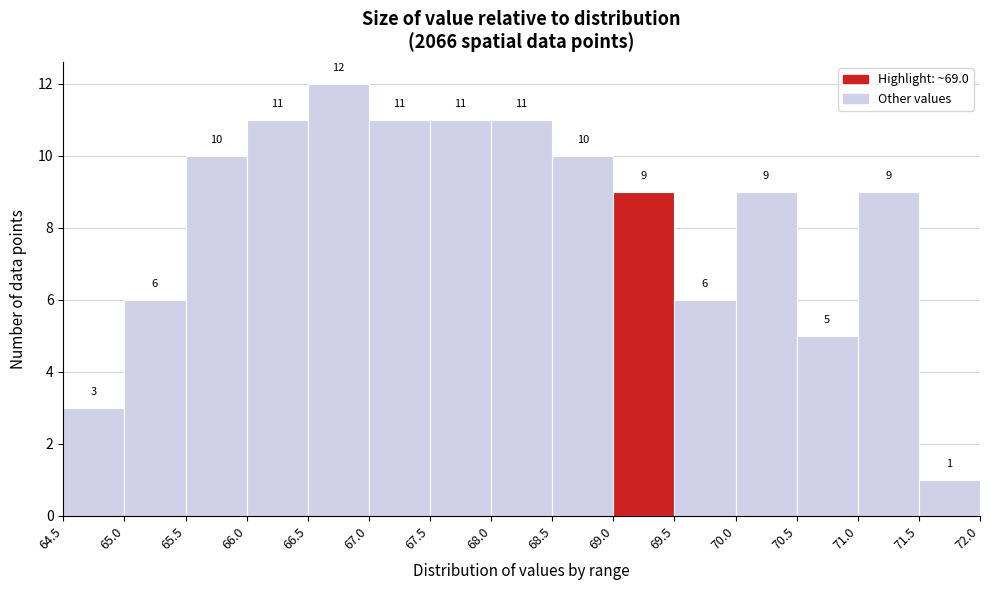

Reading left to right, list every bar in this chart as the range it spans on the x-axis followed by its height.

64.5 to 65.0: 3
65.0 to 65.5: 6
65.5 to 66.0: 10
66.0 to 66.5: 11
66.5 to 67.0: 12
67.0 to 67.5: 11
67.5 to 68.0: 11
68.0 to 68.5: 11
68.5 to 69.0: 10
69.0 to 69.5: 9
69.5 to 70.0: 6
70.0 to 70.5: 9
70.5 to 71.0: 5
71.0 to 71.5: 9
71.5 to 72.0: 1